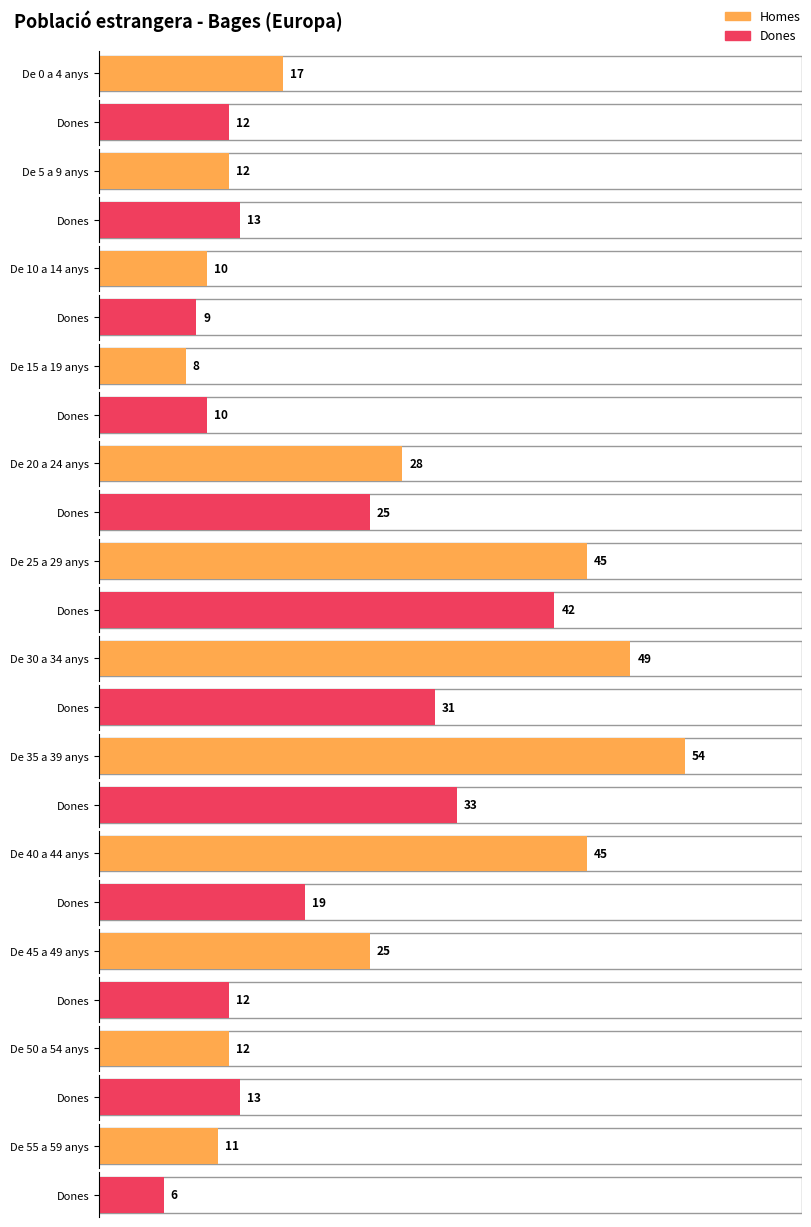

Between De 30 a 34 anys and De 50 a 54 anys, which series saw the biggest shift?

Homes